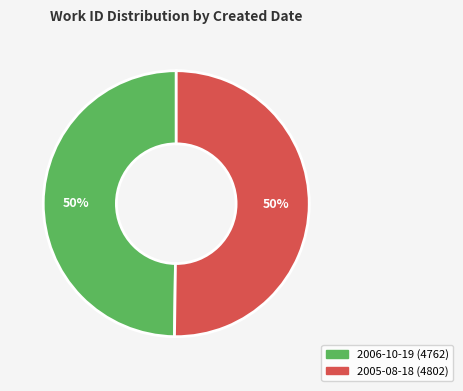

To the nearest percent, what is the average slice percentage?

50%